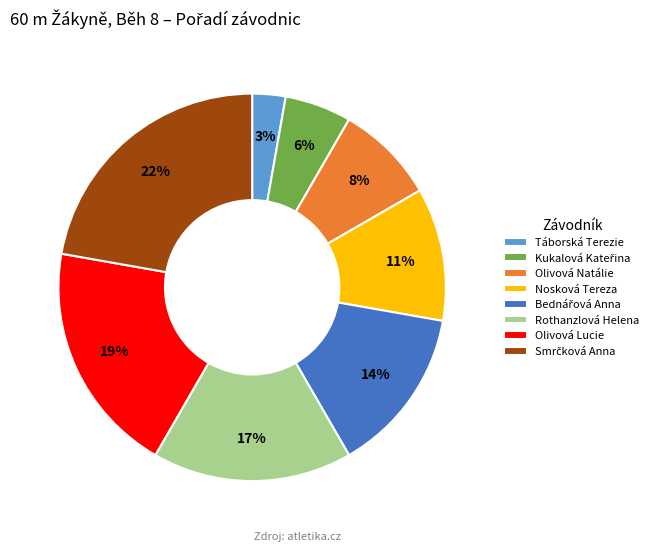

Which category has the smallest portion of the pie?

Táborská Terezie